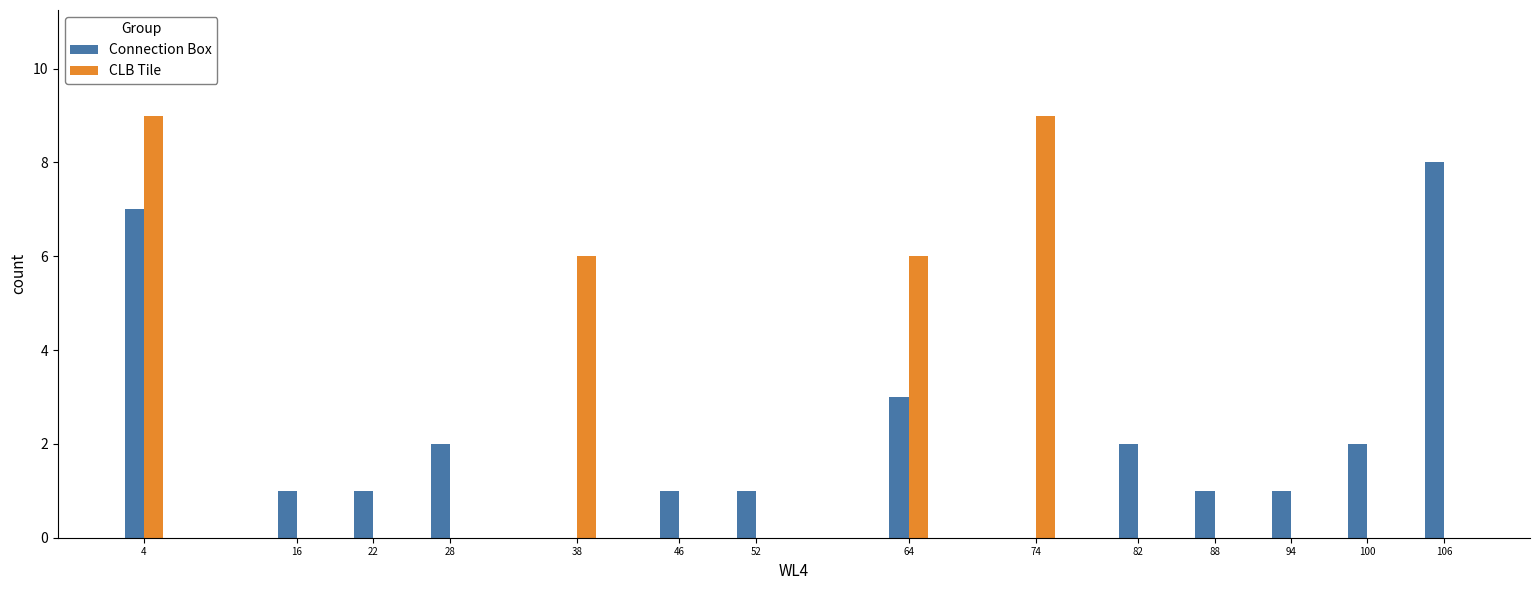

Reading left to right, transcribe all the data shown in this chart.

Connection Box: 4=7	16=1	22=1	28=2	38=0	46=1	52=1	64=3	74=0	82=2	88=1	94=1	100=2	106=8
CLB Tile: 4=9	16=0	22=0	28=0	38=6	46=0	52=0	64=6	74=9	82=0	88=0	94=0	100=0	106=0